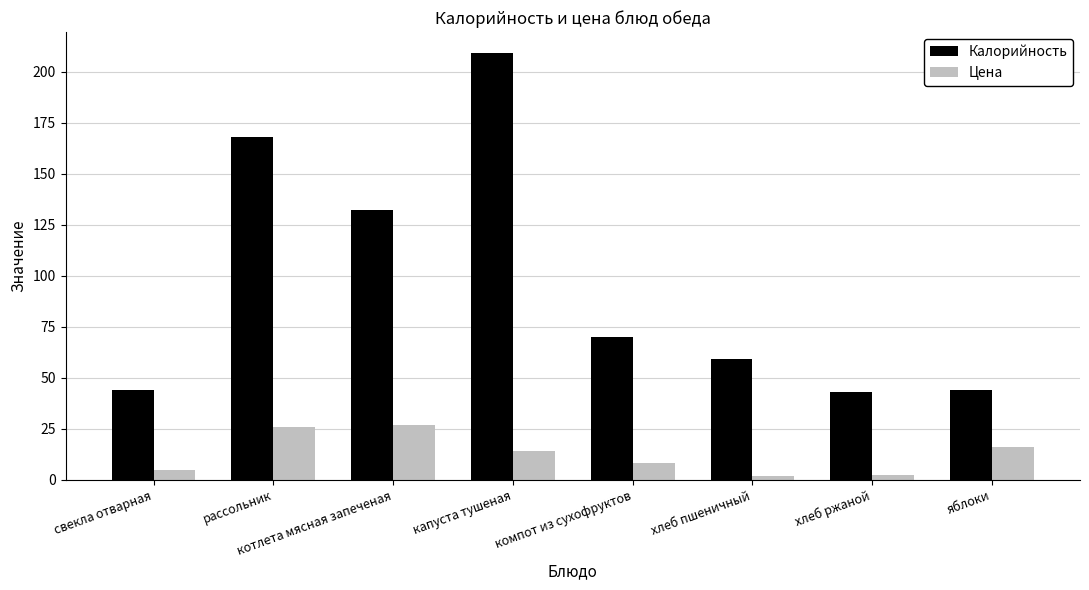

What is the difference between the highest and lowest values at свекла отварная?

39.0